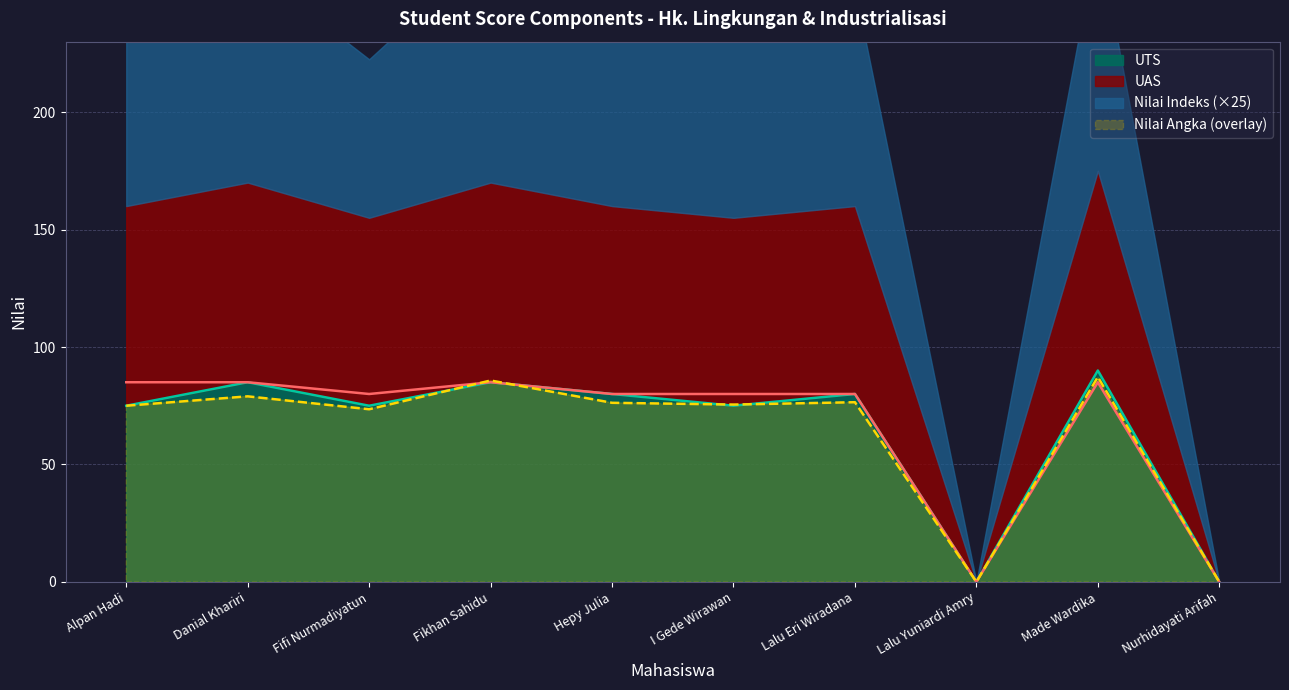

True or false: UTS has a value of 75.0 at Alpan Hadi.

True